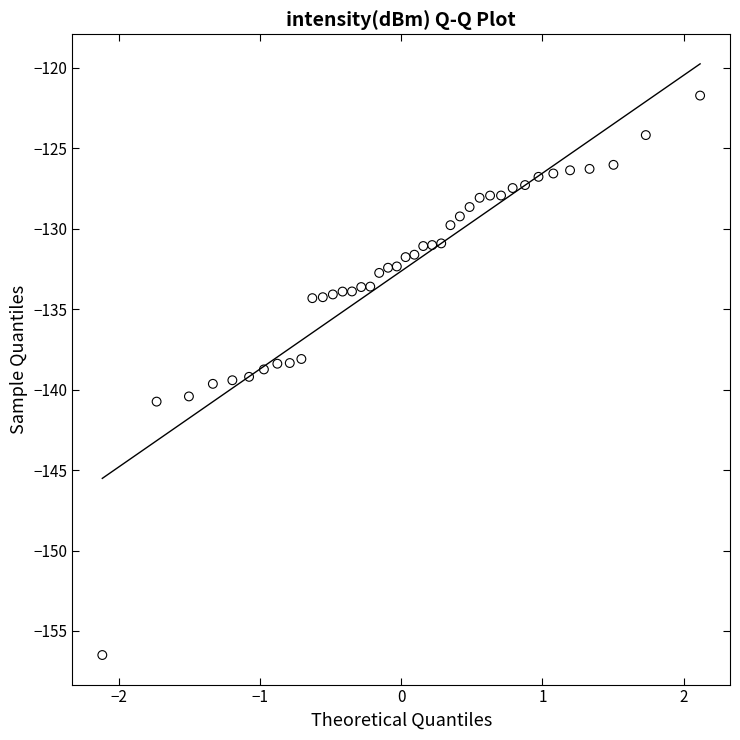

What is the range of X values (max minus min)?

4.2